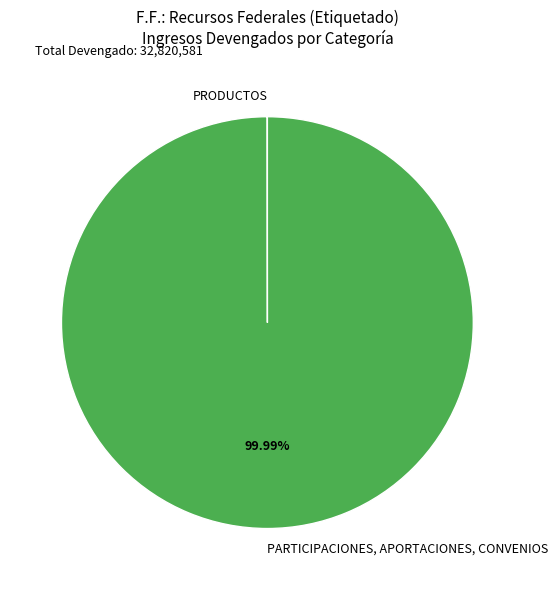

Is PARTICIPACIONES, APORTACIONES, CONVENIOS the majority of the pie?

Yes